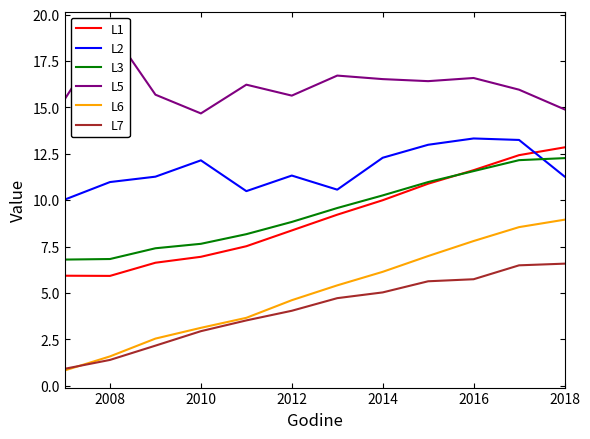

Reading right to left, extract all data points from this chart.

L1: 12.8	12.4	11.6	10.9	10.0	9.2	8.4	7.5	7.0	6.6	5.9	5.9
L2: 11.3	13.2	13.3	13.0	12.3	10.6	11.3	10.5	12.2	11.3	11.0	10.0
L3: 12.3	12.2	11.6	11.0	10.3	9.6	8.8	8.2	7.7	7.4	6.8	6.8
L5: 14.9	16.0	16.6	16.4	16.5	16.7	15.6	16.2	14.7	15.7	19.2	15.4
L6: 8.9	8.6	7.8	7.0	6.1	5.4	4.6	3.7	3.1	2.5	1.6	0.8
L7: 6.6	6.5	5.7	5.6	5.0	4.7	4.0	3.5	2.9	2.2	1.4	0.9